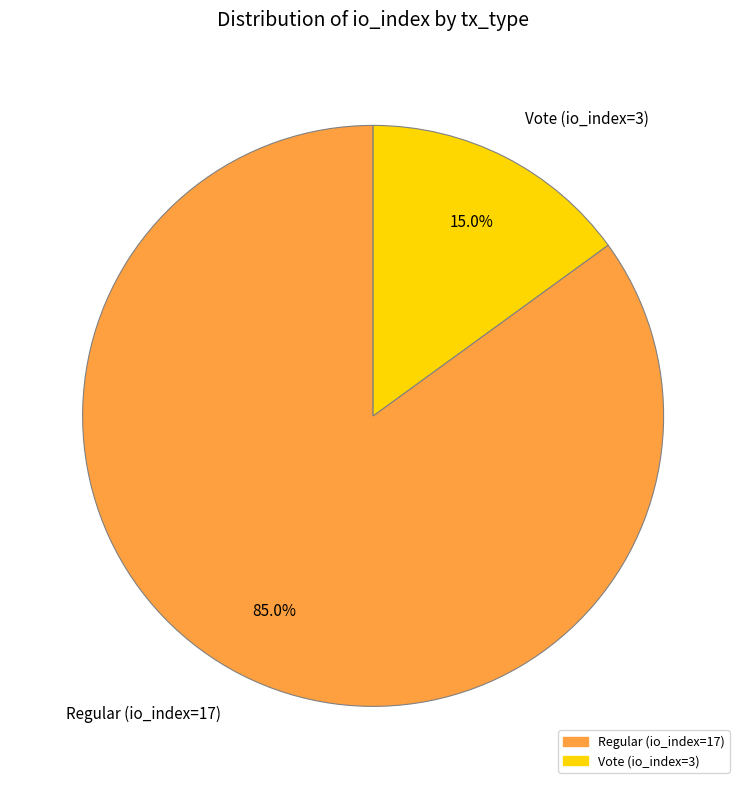

How many segments does this pie chart have?

2